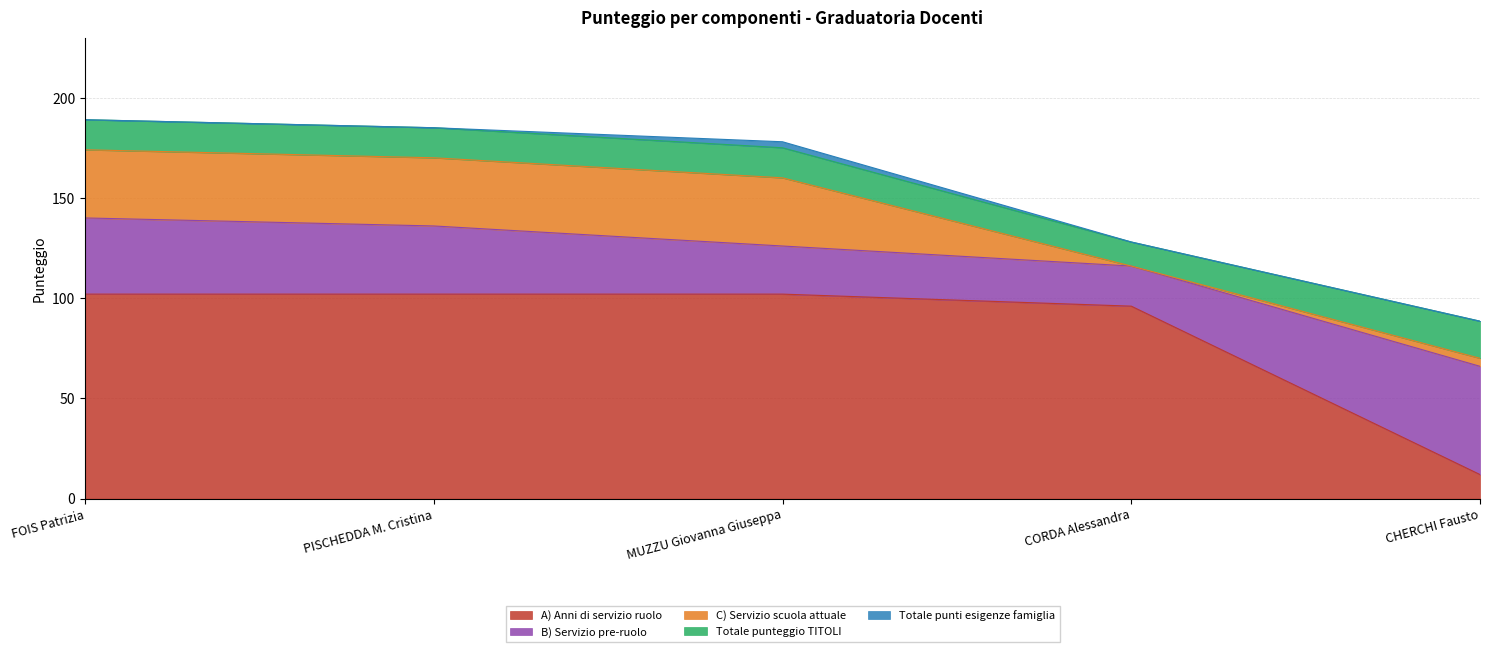

Between MUZZU Giovanna Giuseppa and CHERCHI Fausto, which is larger?

MUZZU Giovanna Giuseppa